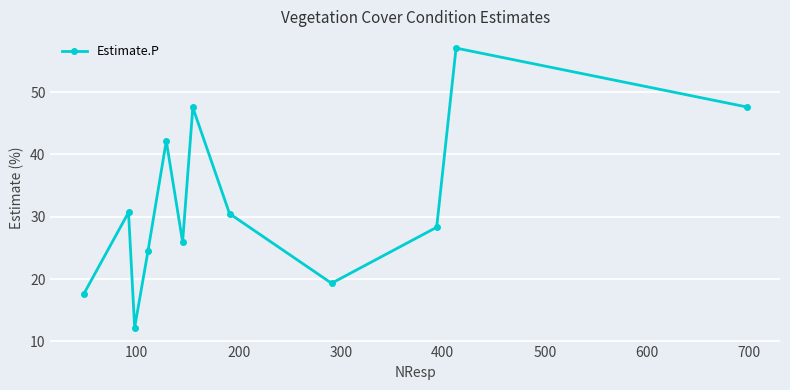

What is the average value?

32.0